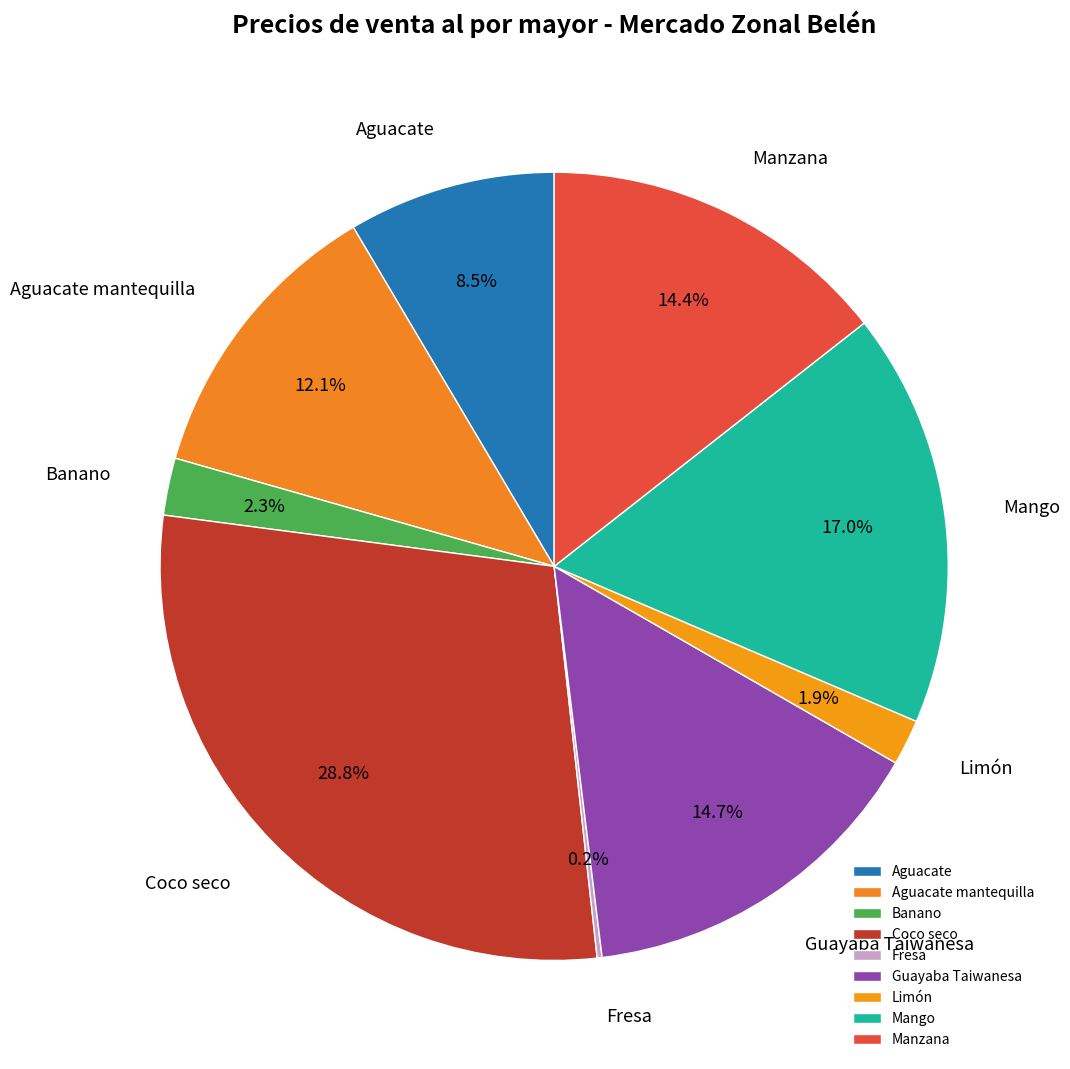

To the nearest percent, what is the average slice percentage?

11%